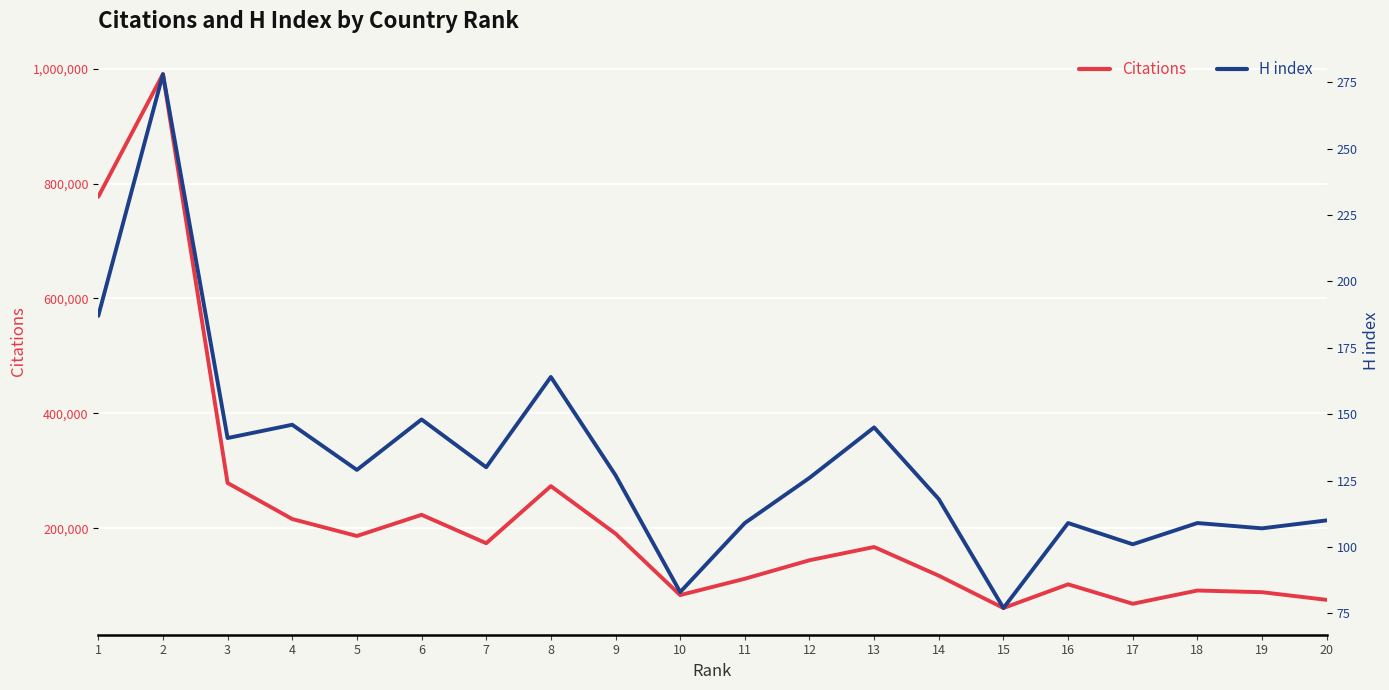

List the series in order of their peak value, highest first.

Citations, H index